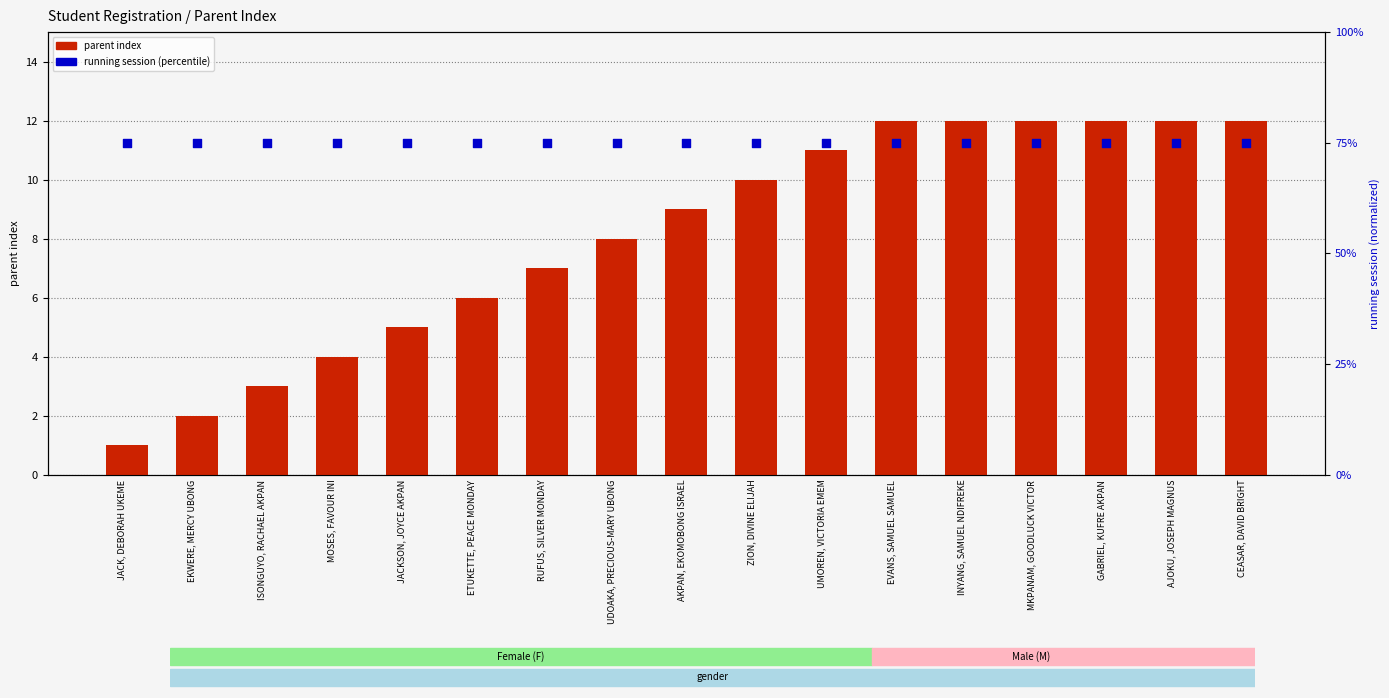

Which series has the largest Y range (max minus min)?

parent index